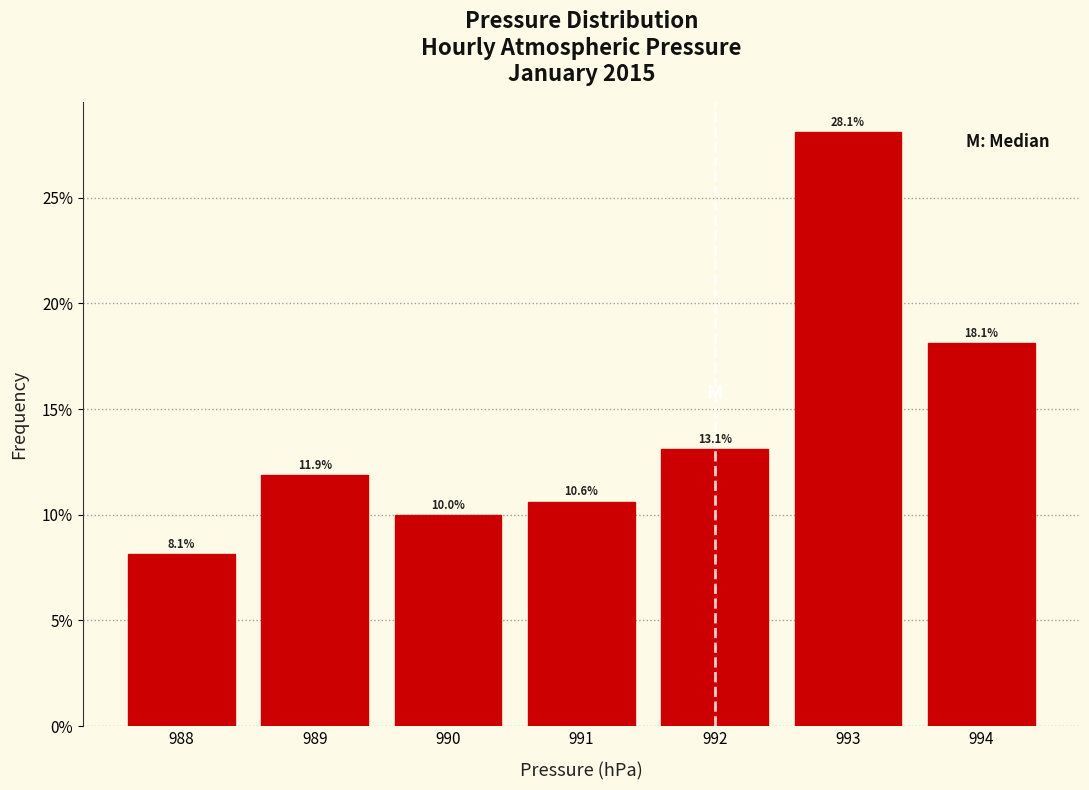

Reading left to right, transcribe this chart: for each bar, give the range it covers on the x-axis and its height.

987.5 to 988.5: 8.1
988.5 to 989.5: 11.9
989.5 to 990.5: 10.0
990.5 to 991.5: 10.6
991.5 to 992.5: 13.1
992.5 to 993.5: 28.1
993.5 to 994.5: 18.1